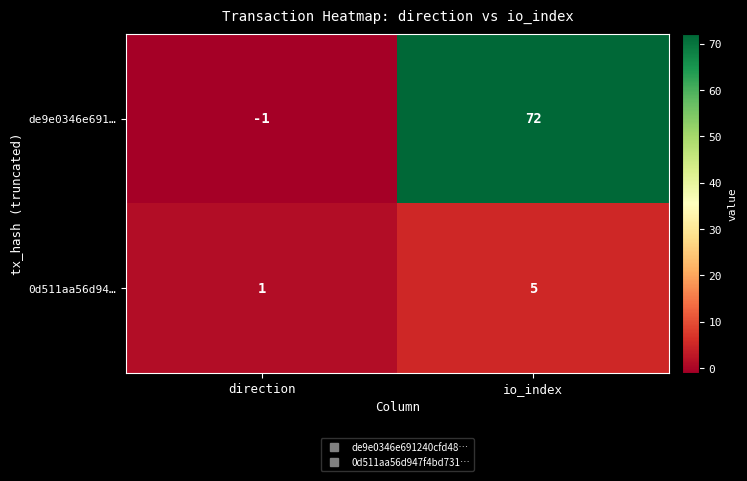

Is it true that de9e0346e691… equals 72 at io_index?

True